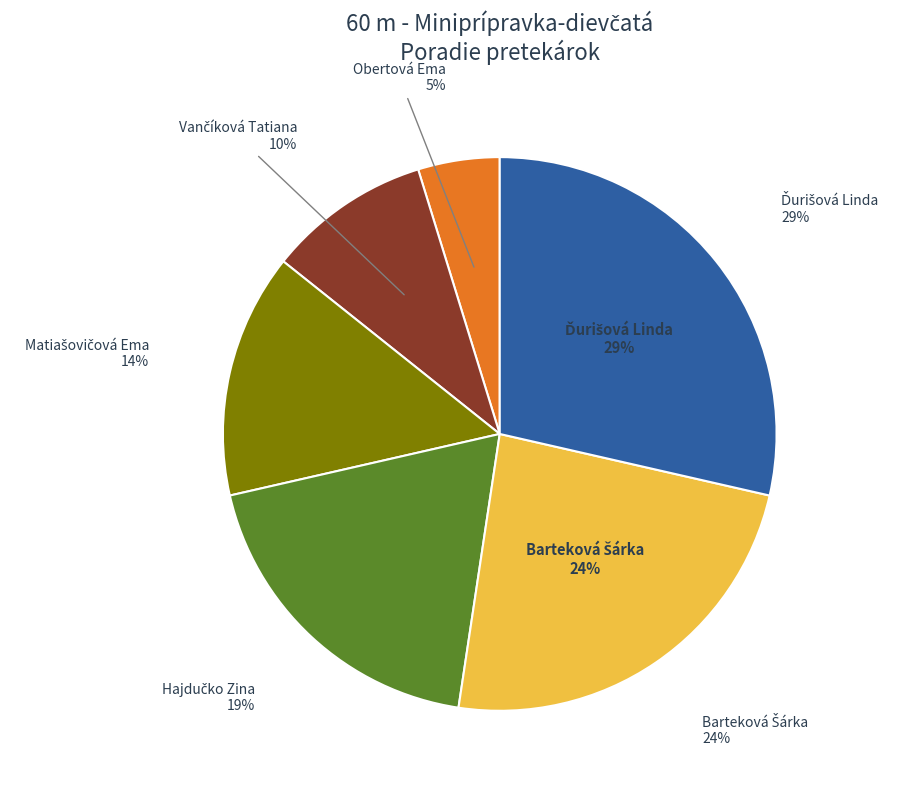

Which slice is the smallest?

Obertová Ema